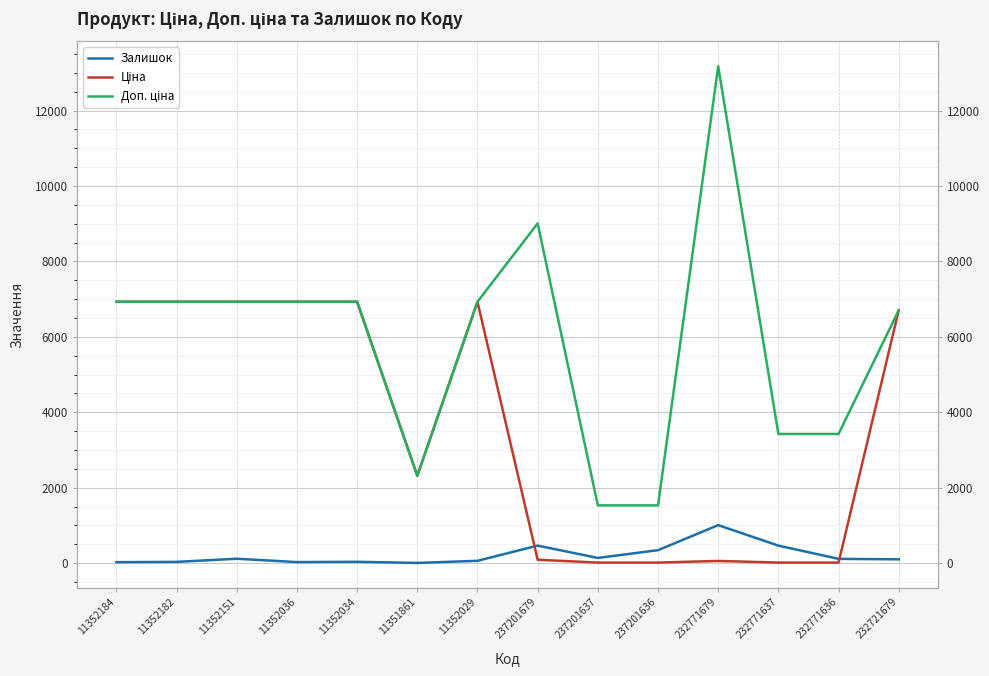

Reading right to left, transcribe all the data shown in this chart.

Залишок: 232721679=101.0	232771636=114.0	232771637=465.0	232771679=1008.0	237201636=344.0	237201637=138.0	237201679=465.0	11352029=62.0	11351861=6.0	11352034=36.0	11352036=28.0	11352151=117.0	11352182=34.0	11352184=26.0
Ціна: 232721679=6705.7	232771636=15.2	232771637=15.2	232771679=58.5	237201636=15.3	237201637=15.3	237201679=90.1	11352029=6929.6	11351861=2315.9	11352034=6929.6	11352036=6929.6	11352151=6929.6	11352182=6929.6	11352184=6929.6
Доп. ціна: 232721679=6705.7	232771636=3425.0	232771637=3425.0	232771679=13171.5	237201636=1531.0	237201637=1531.0	237201679=9007.0	11352029=6929.6	11351861=2316.0	11352034=6929.6	11352036=6929.6	11352151=6929.6	11352182=6929.6	11352184=6929.6